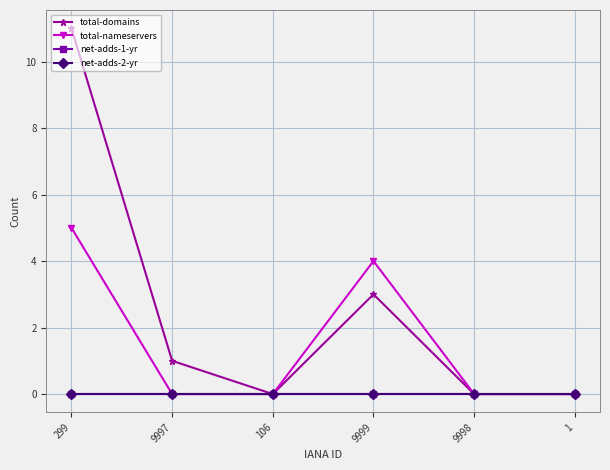

Which series changed the most between 299 and 106?

total-domains